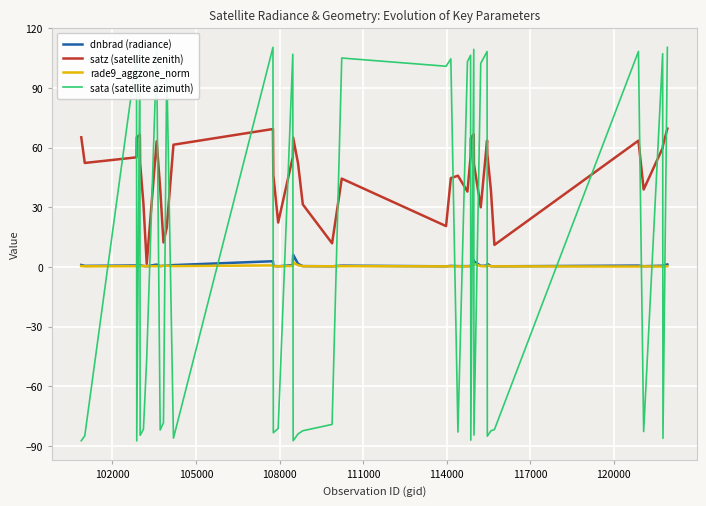

What is the minimum value for sata (satellite azimuth)?

-87.4